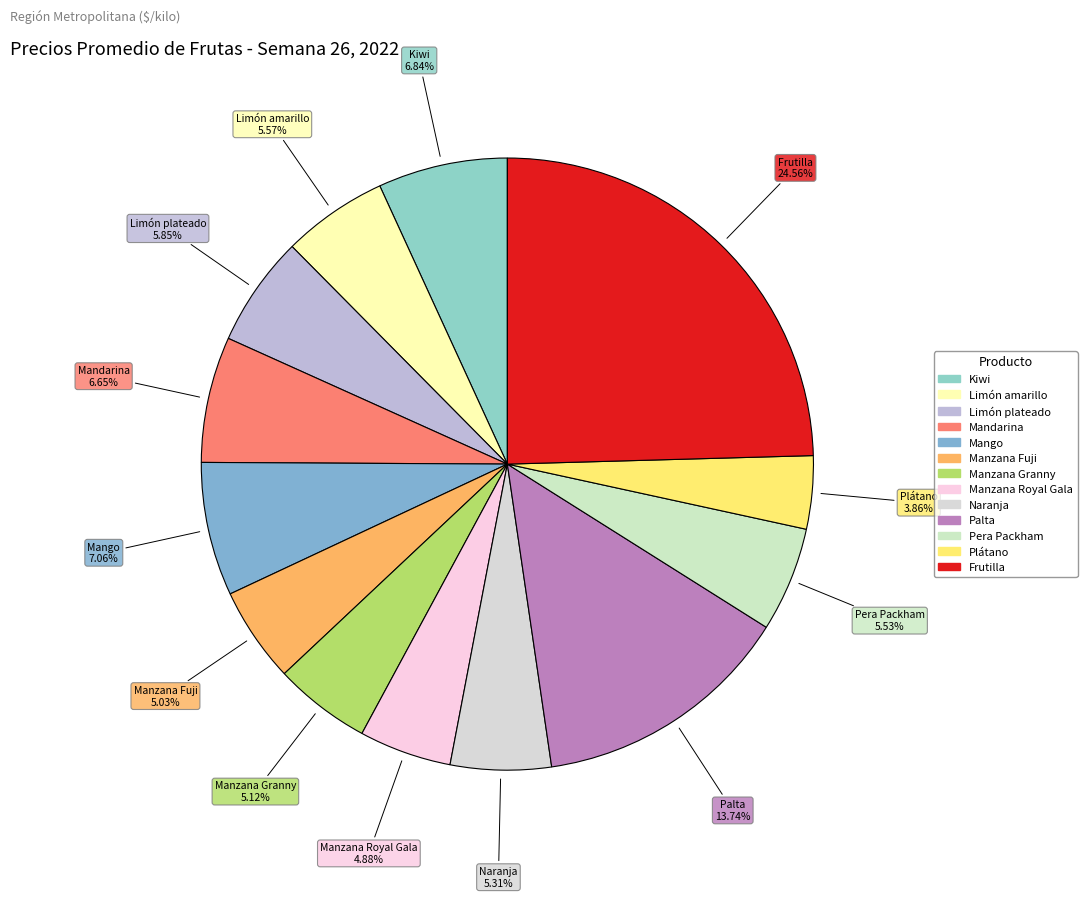

What is the largest slice in the pie chart?

Frutilla